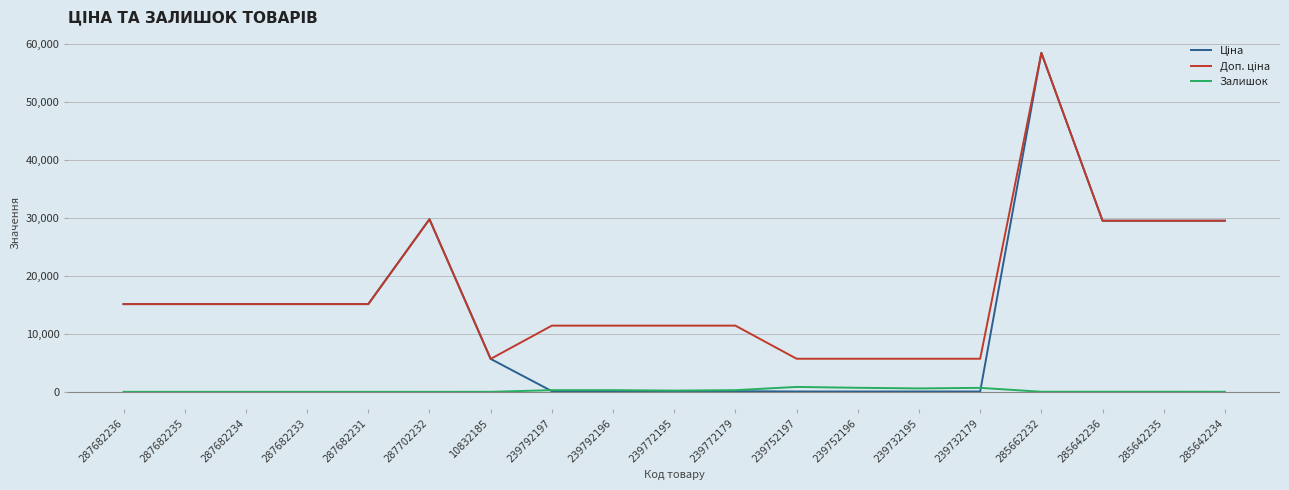

Does the chart have visible grid lines?

Yes